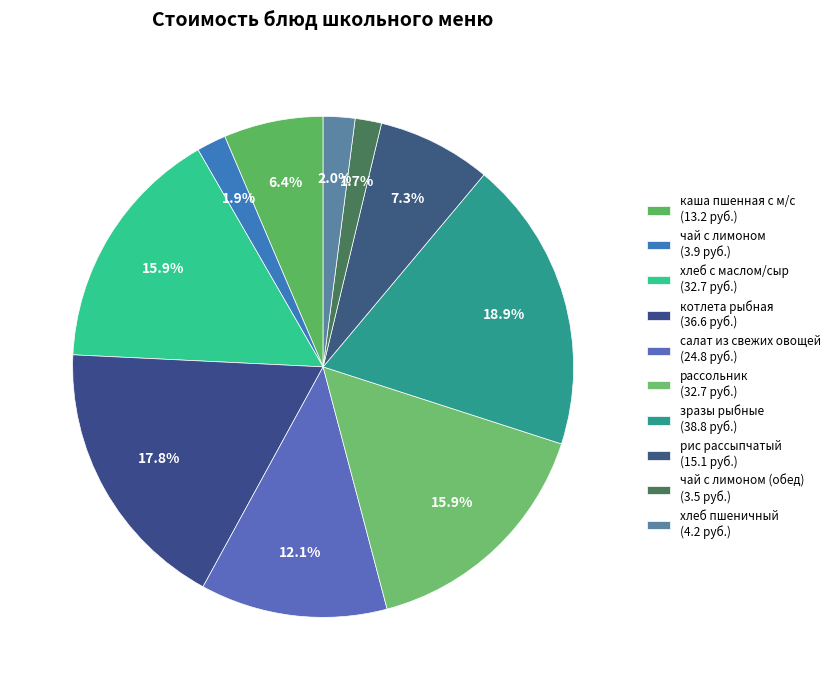

Count the number of slices in the pie.

10